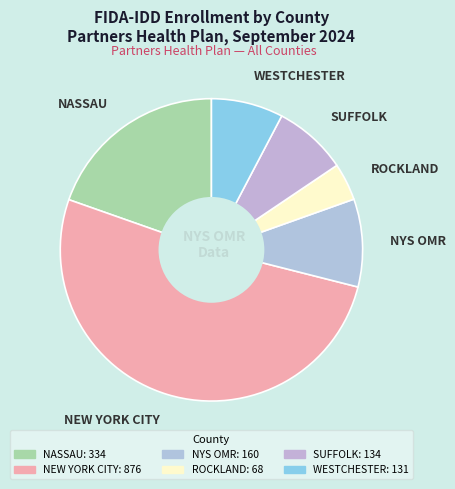

Approximately how many times larger is the value at SUFFOLK compared to ROCKLAND?

2.0